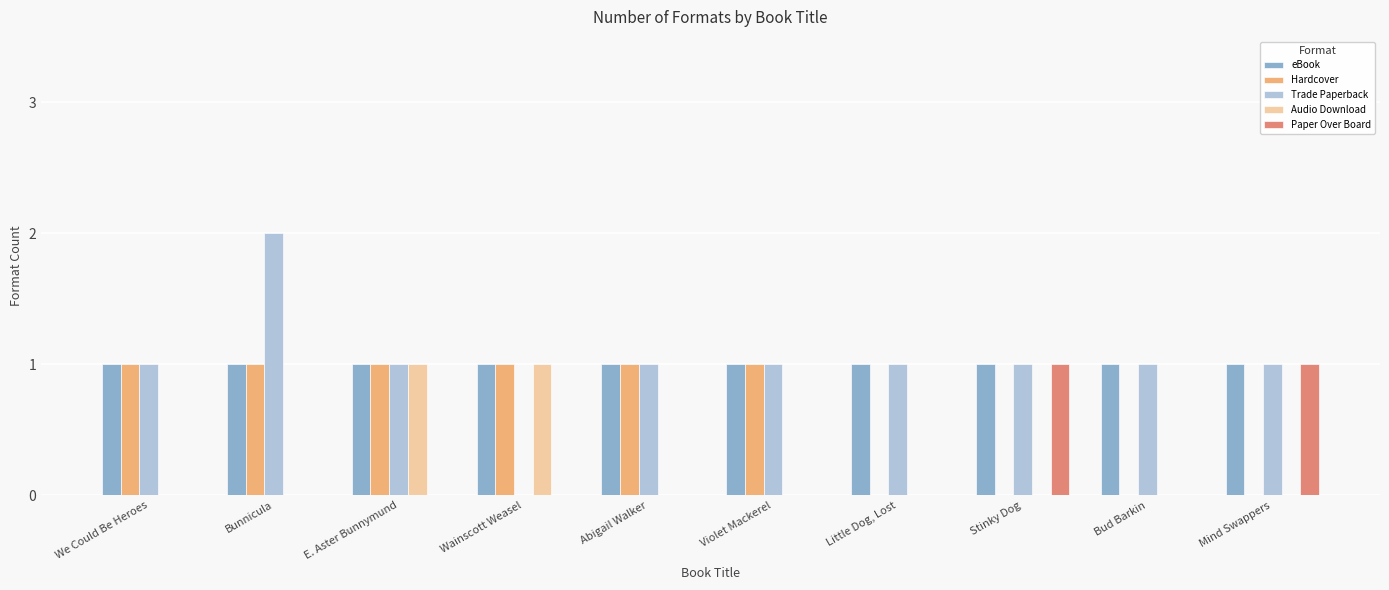

The Hardcover series shows 1 at Abigail Walker. True or false?

True